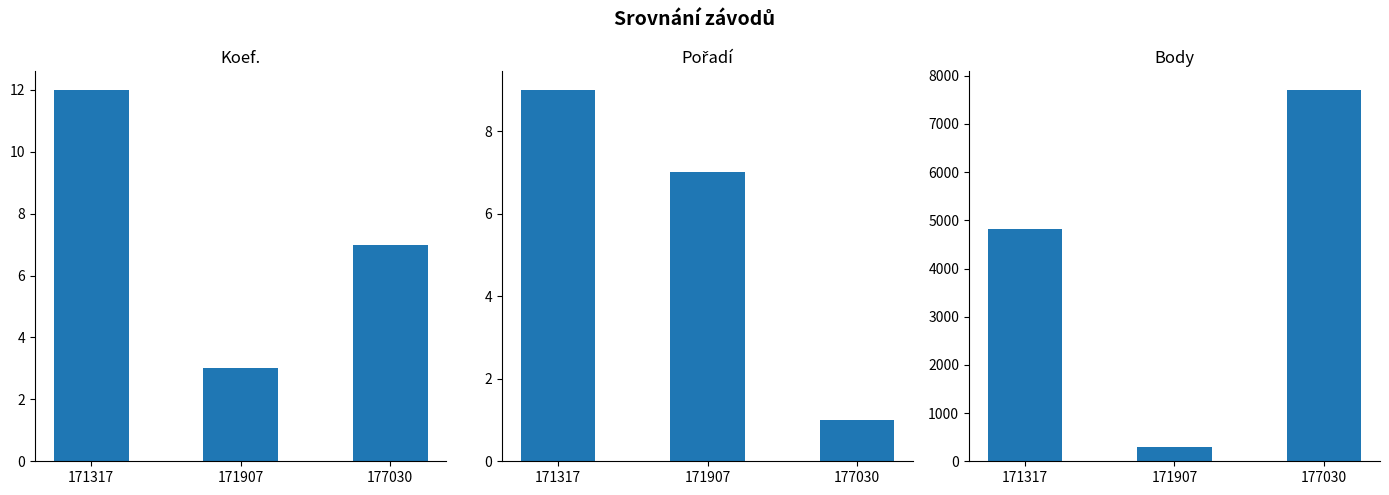

Where is Body nearest to the value 4005?

171317